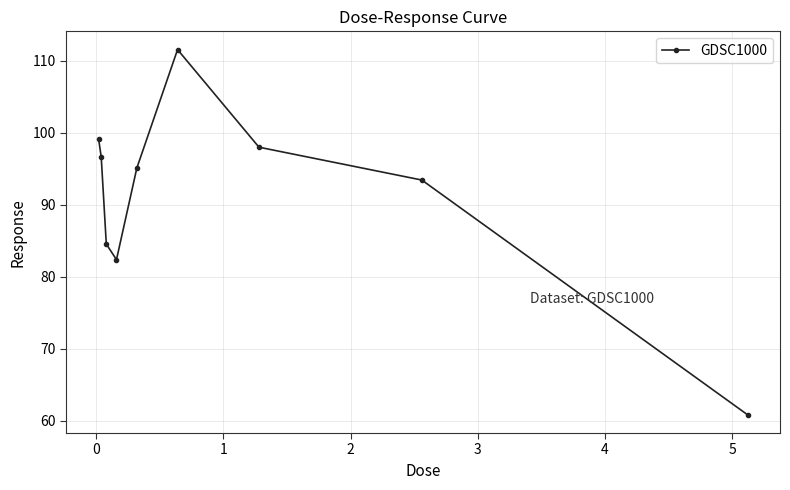

What is the smallest value displayed?

60.9